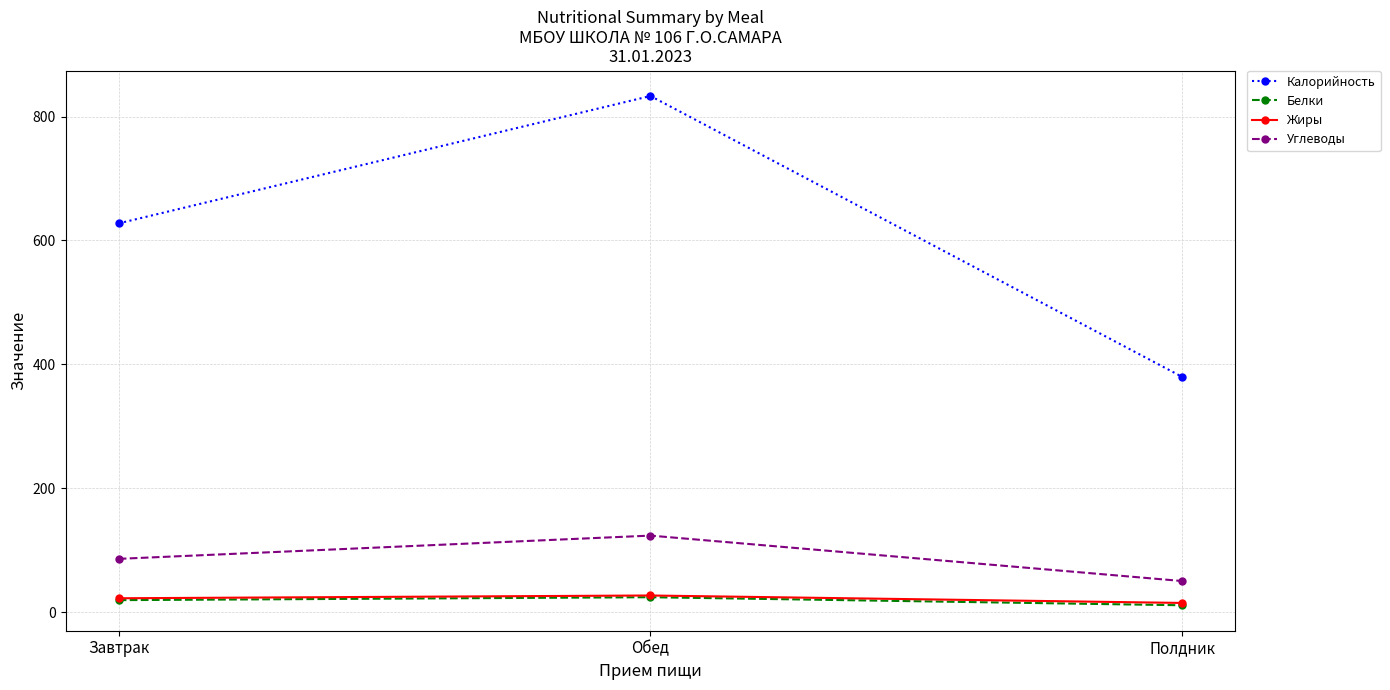

Rank the categories by Калорийность value from highest to lowest.

Обед, Завтрак, Полдник